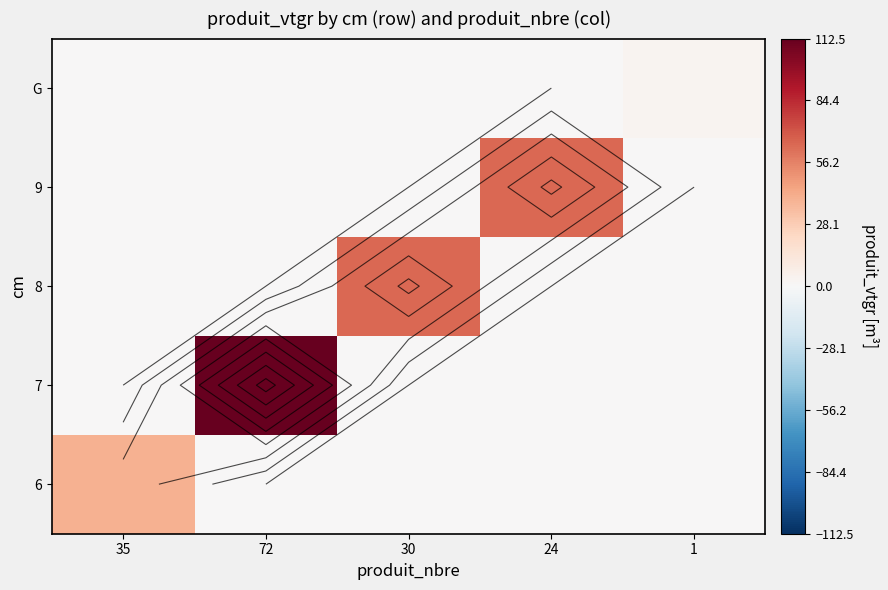

What is the total value across all series at 1?

3.3